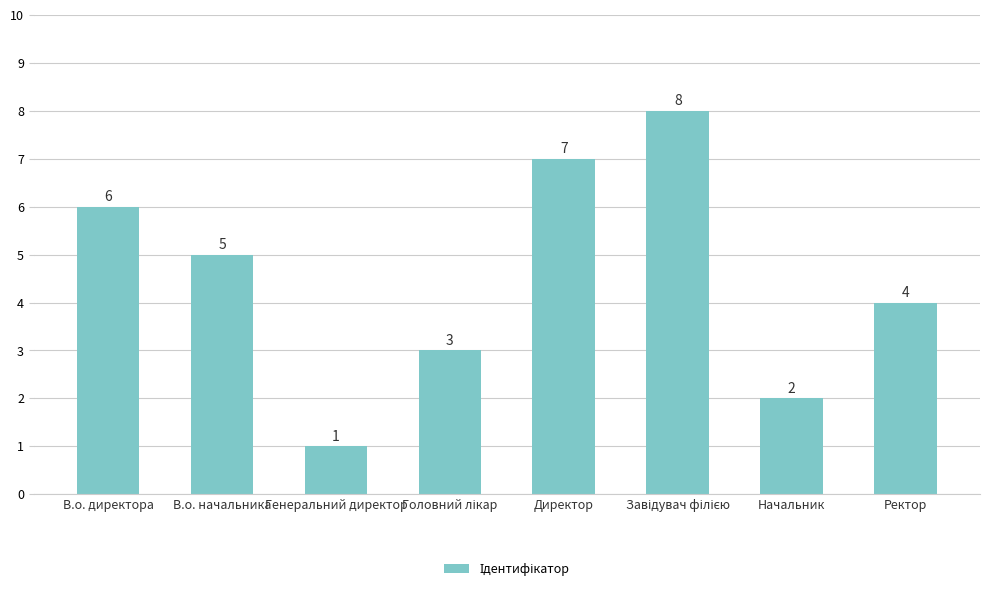

How many bars are there in total?

8